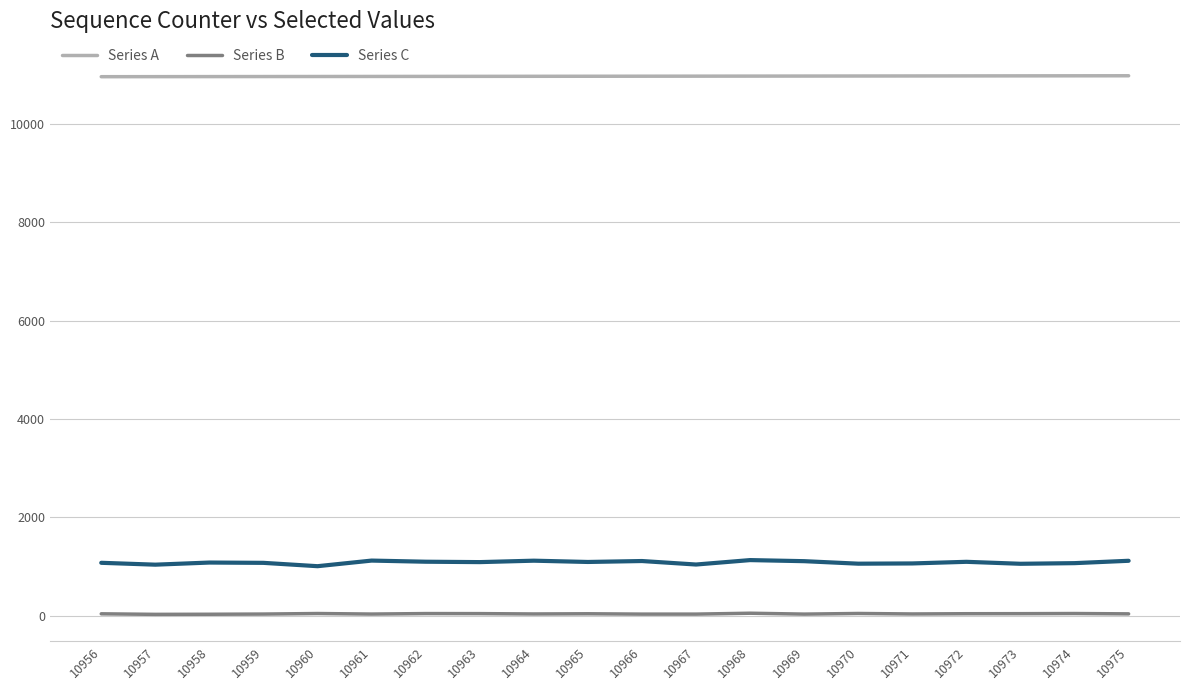

What are all the series names shown in the legend?

Series A, Series B, Series C